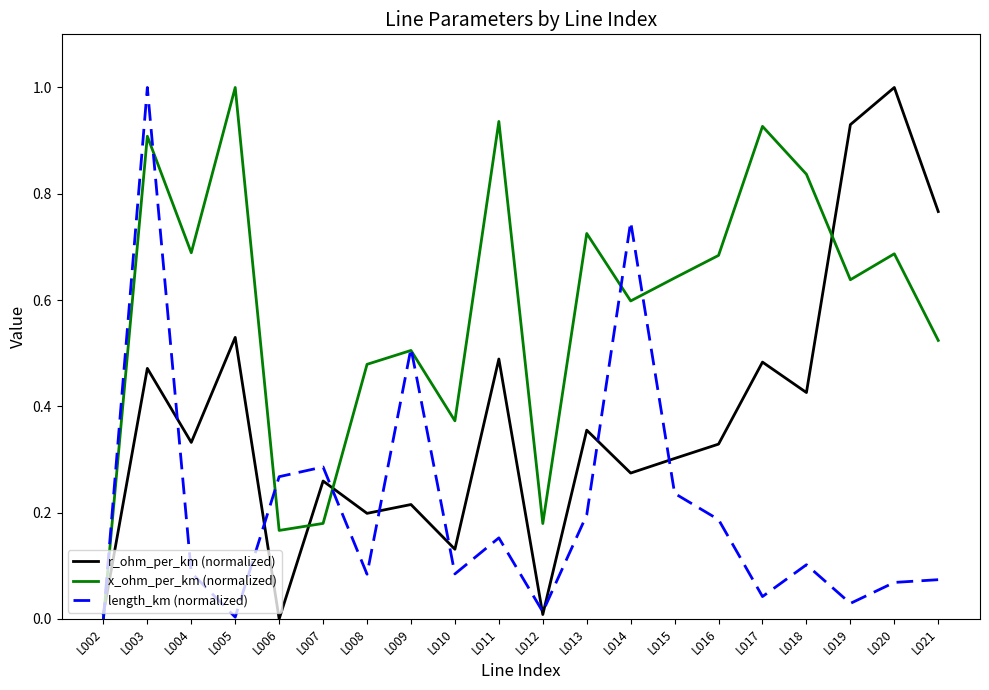

The r_ohm_per_km (normalized) series shows 0.3 at L014. True or false?

True